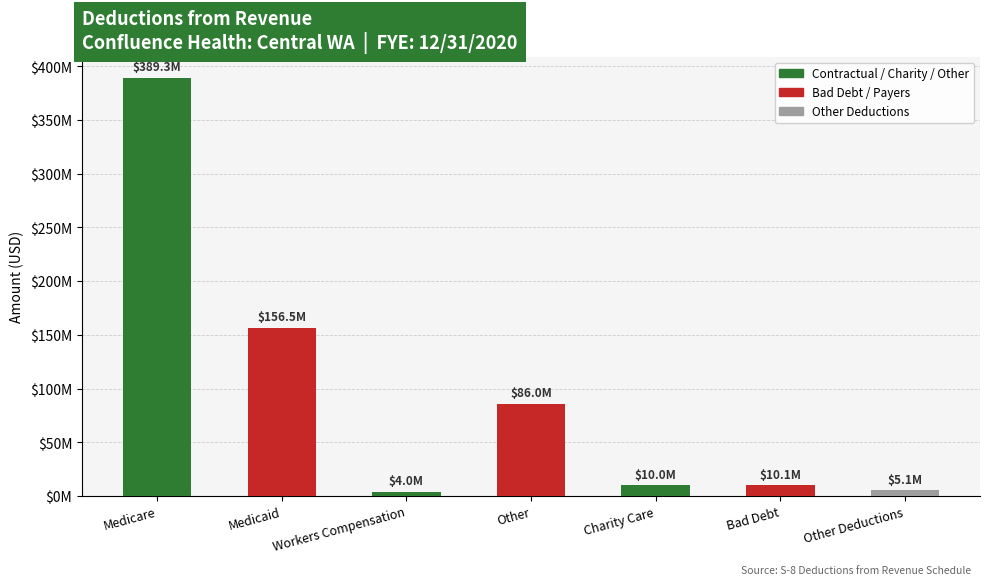

Reading left to right, list all the values displayed in this chart.

389252843	156511611	3999030	85999402	10028002	10099281	5084402